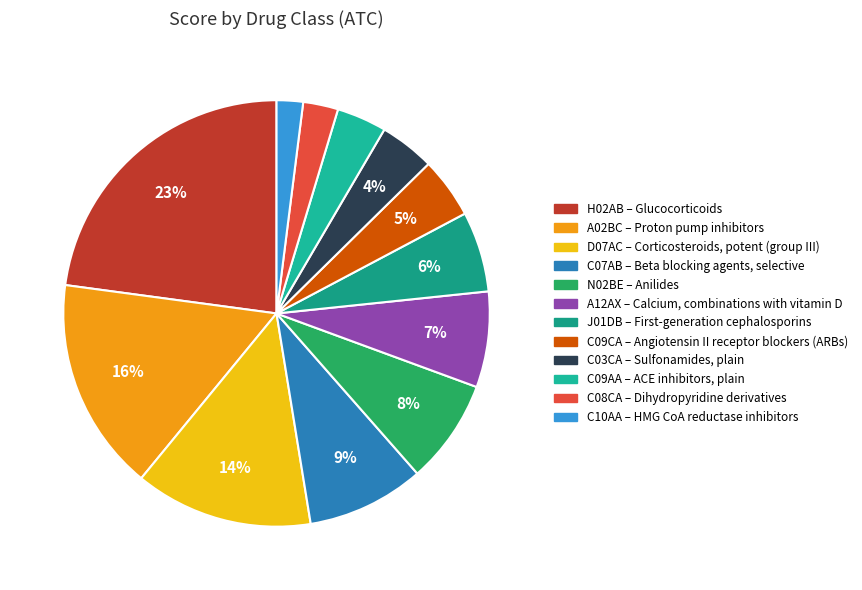

Count the number of slices in the pie.

12